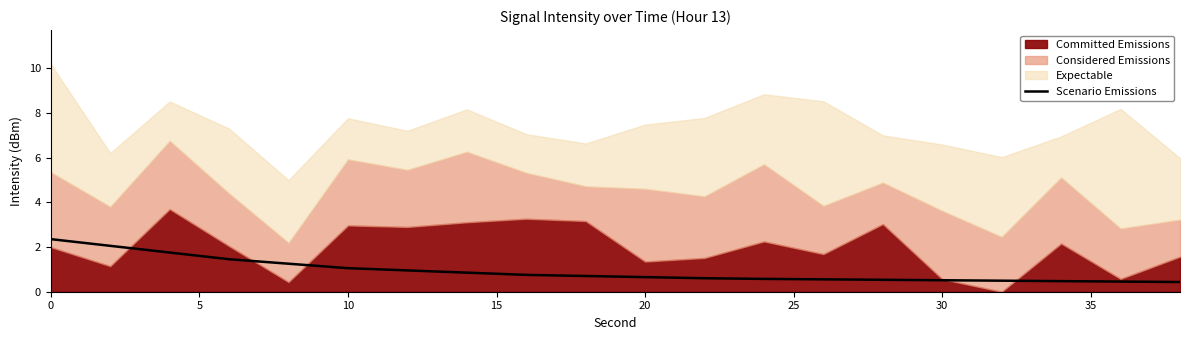

Reading left to right, list all the values displayed in this chart.

2.4	2.1	1.8	1.5	1.3	1.1	1.0	0.9	0.8	0.7	0.7	0.6	0.6	0.6	0.5	0.5	0.5	0.5	0.5	0.4